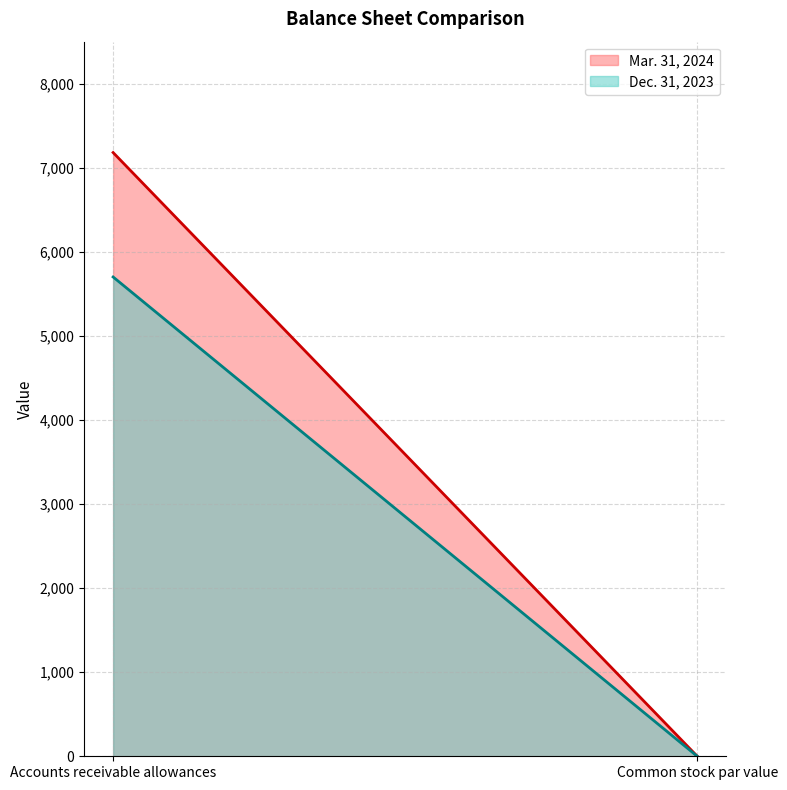

True or false: Dec. 31, 2023 has a value of 9050.4 at Accounts receivable allowances.

False